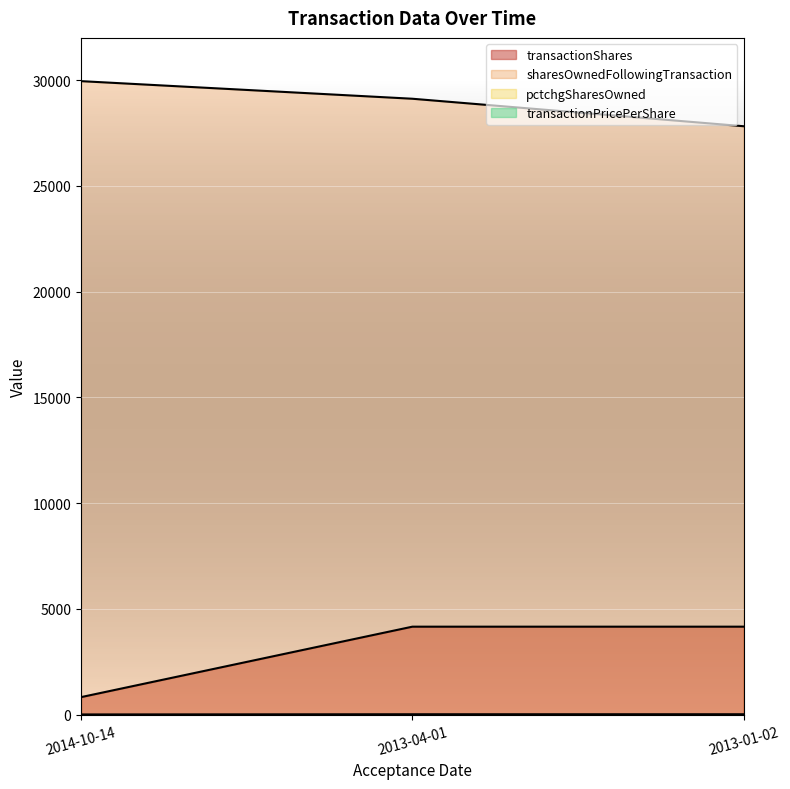

What is the label of the 1st point from the left?

2014-10-14